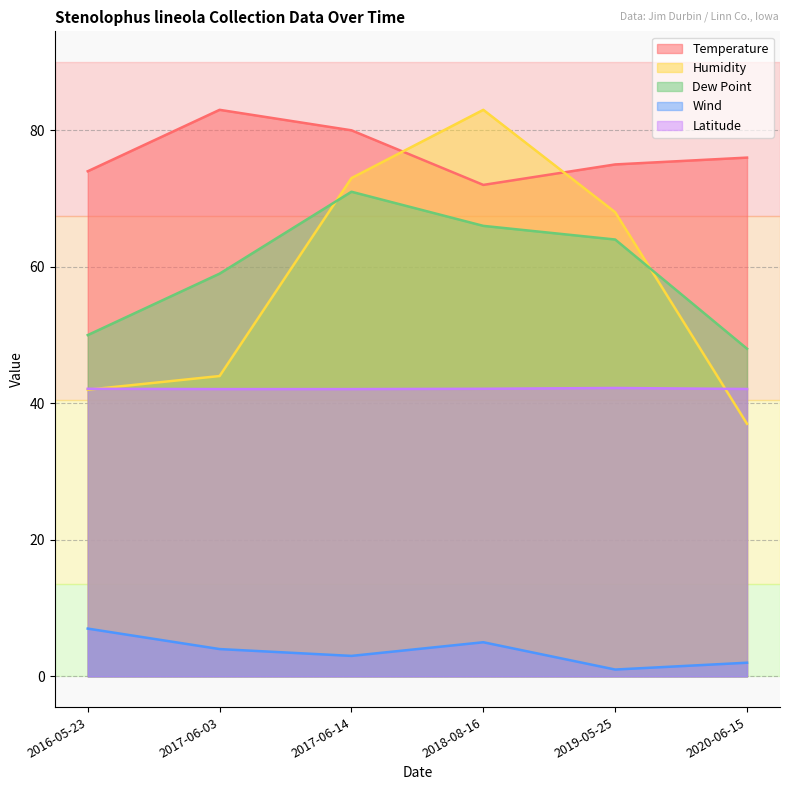

Is the value of Humidity at 2018-08-16 greater than the value of Temperature at 2017-06-14?

Yes